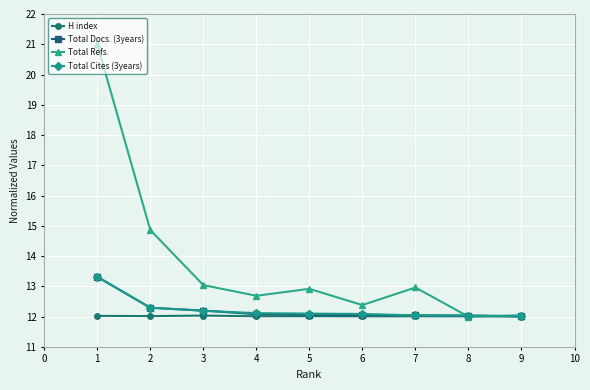

What is the highest value of the H index series?

12.0